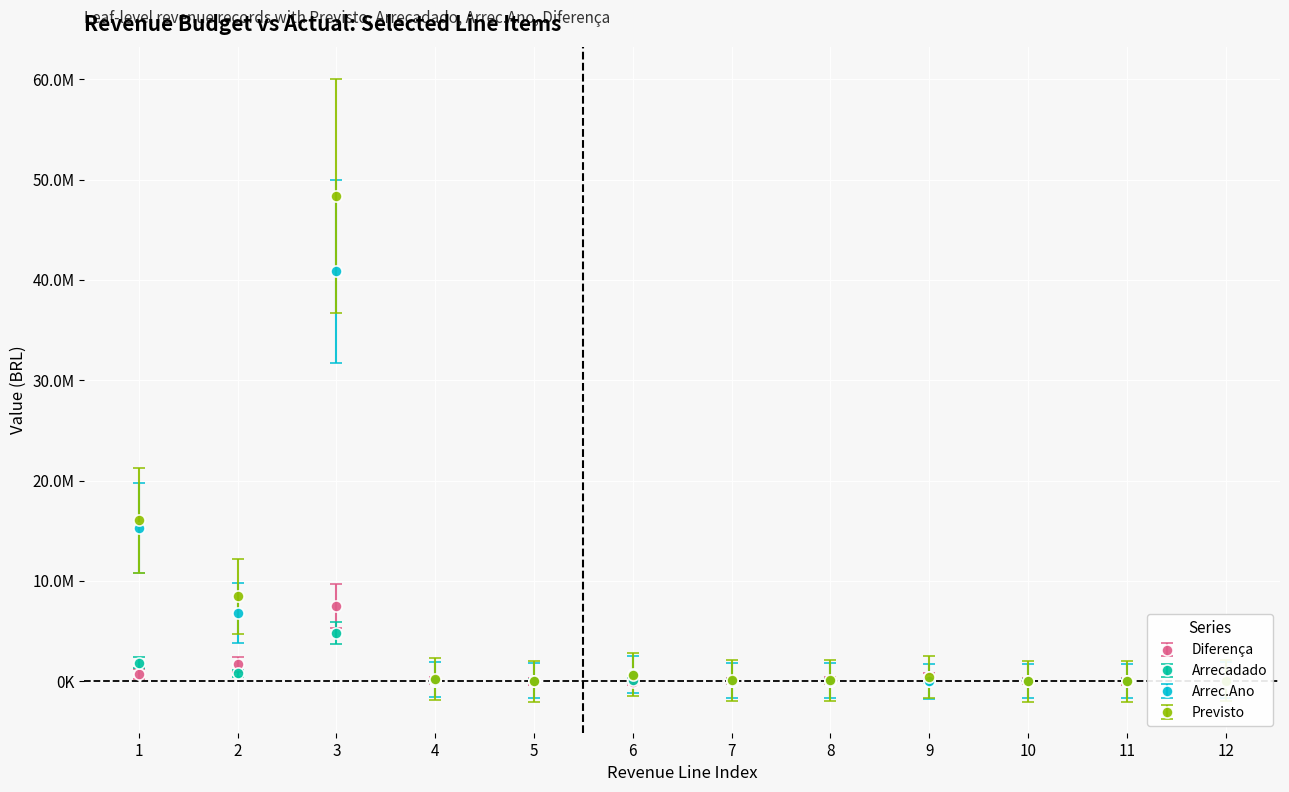

Rank the series by their maximum value, from highest to lowest.

Previsto, Arrec.Ano, Diferença, Arrecadado